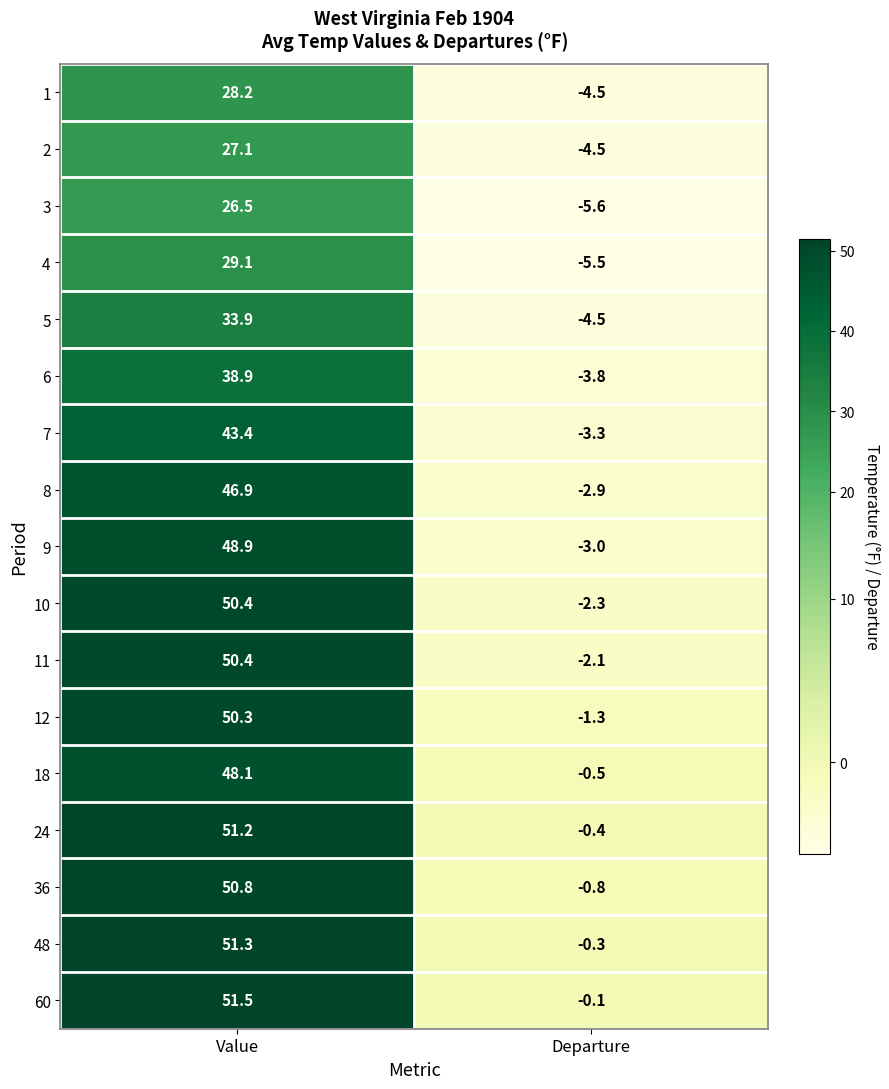

What is the sum of all 5 values?

29.4